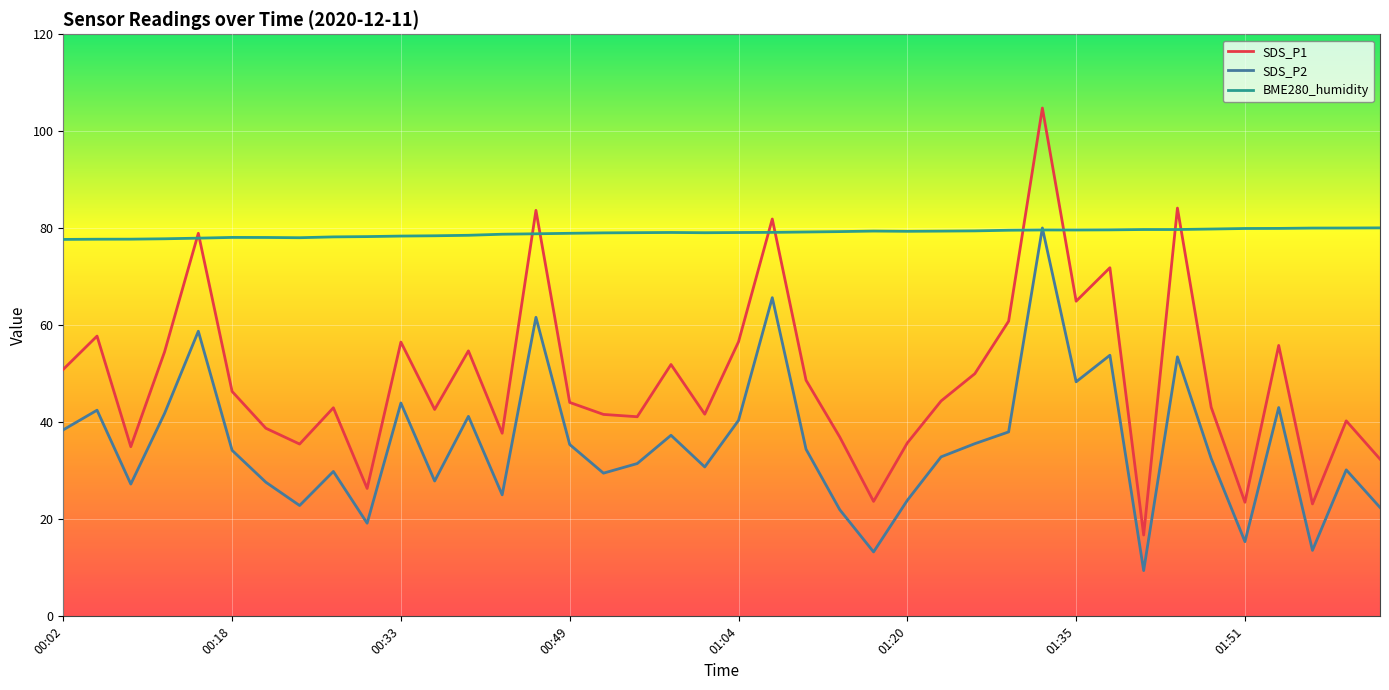

Which series has the largest total across all categories?

BME280_humidity